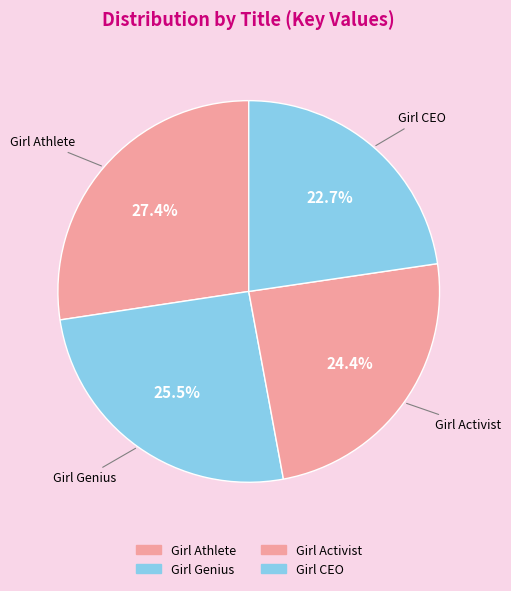

Is there any slice that represents more than half of the pie?

No